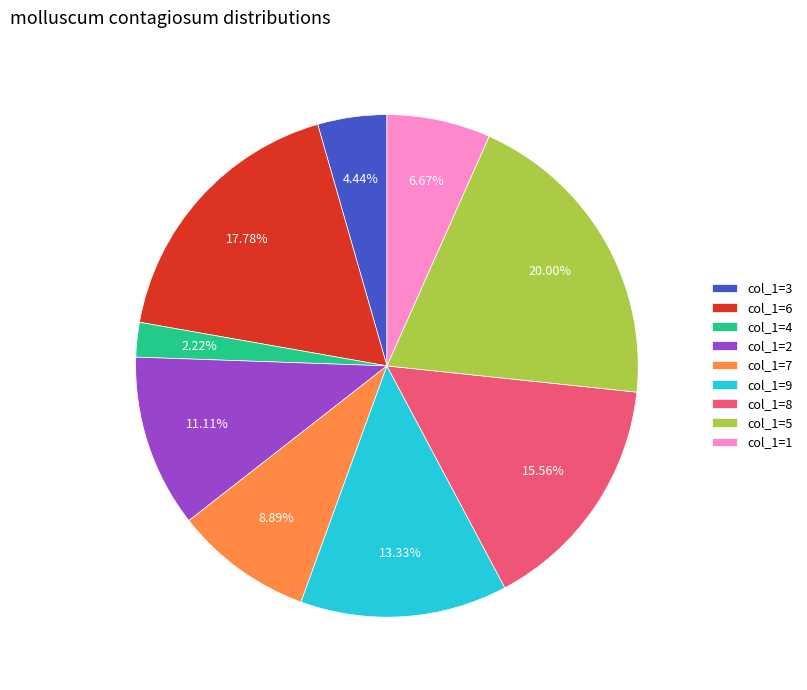

Rank the categories by value from lowest to highest.

col_1=4, col_1=3, col_1=1, col_1=7, col_1=2, col_1=9, col_1=8, col_1=6, col_1=5